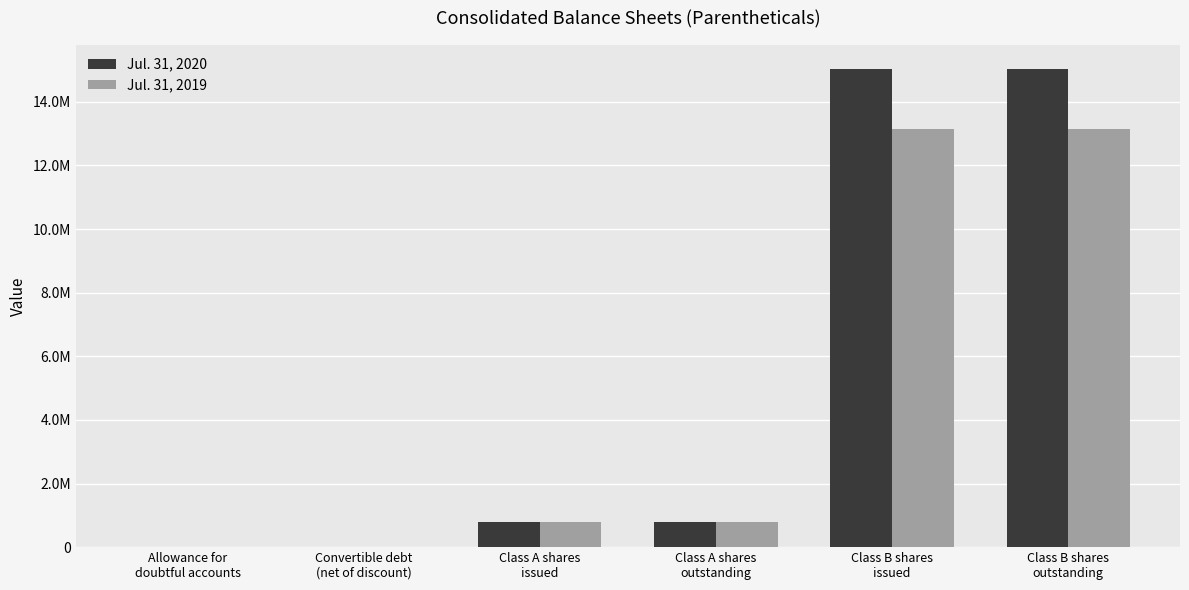

What is the label of the 6th bar from the right?

Allowance for
doubtful accounts